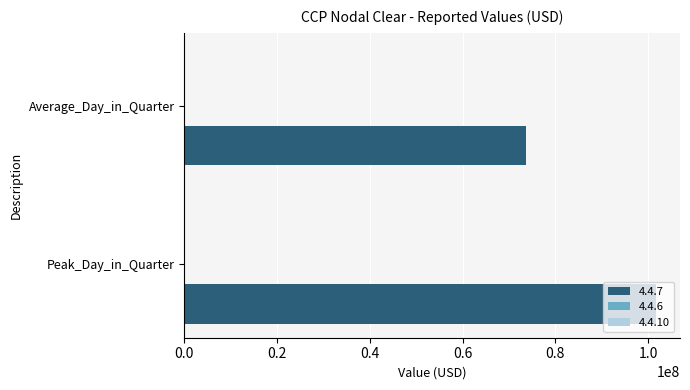

Which label corresponds to the largest value in the chart?

Peak_Day_in_Quarter